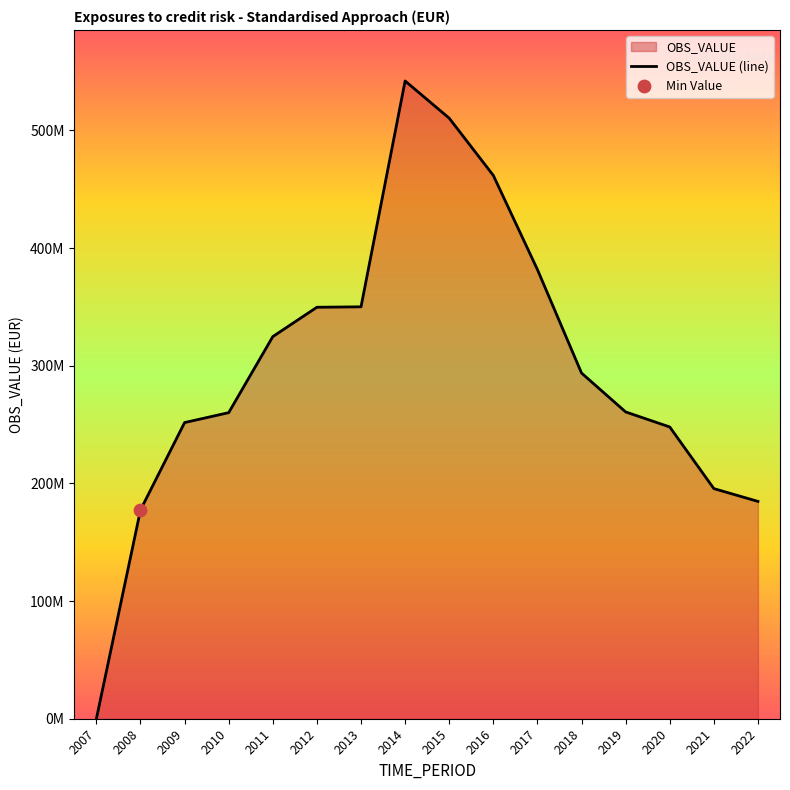

What is the ratio of the value at 2017 to the value at 2009?

1.5